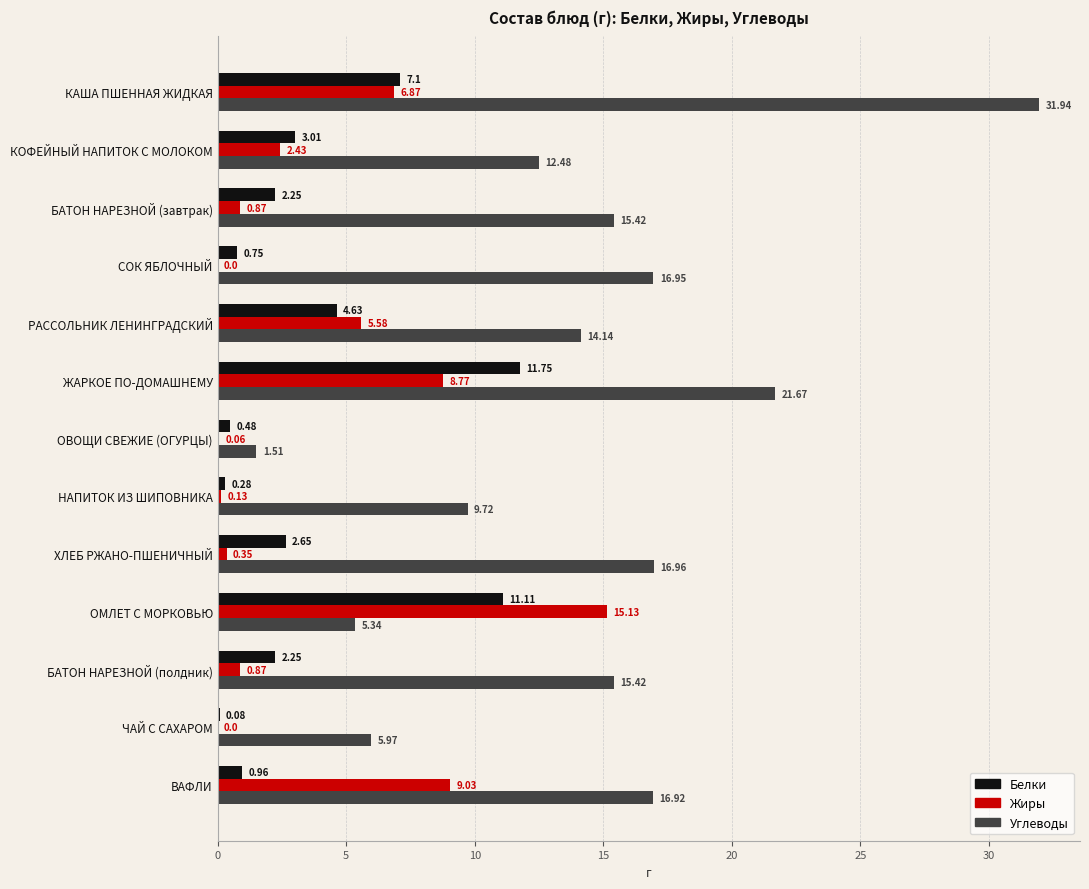

At which label is Белки closest to 5?

РАССОЛЬНИК ЛЕНИНГРАДСКИЙ